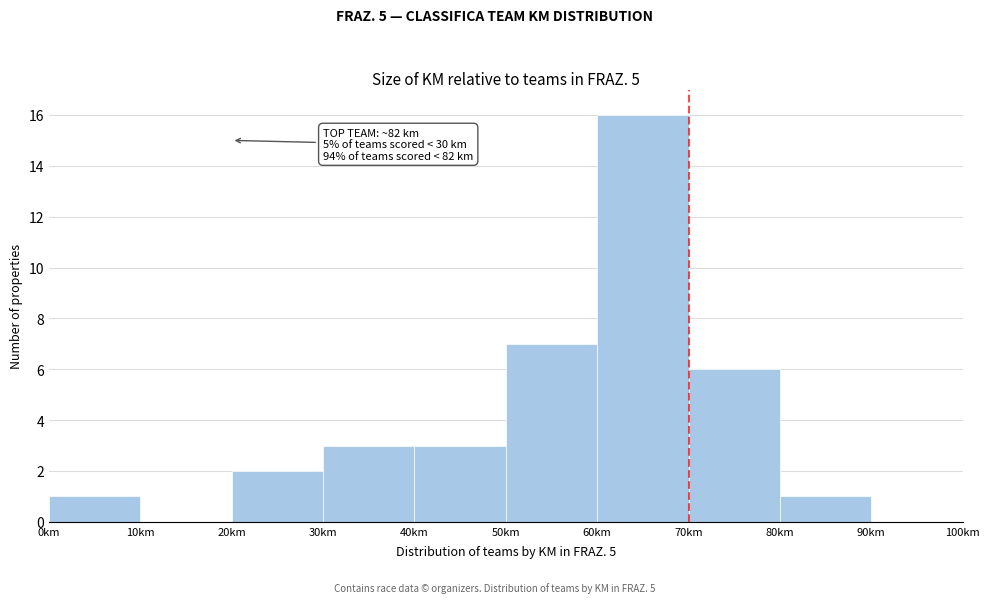

Over which range of the x-axis is the bar tallest?

60 to 70